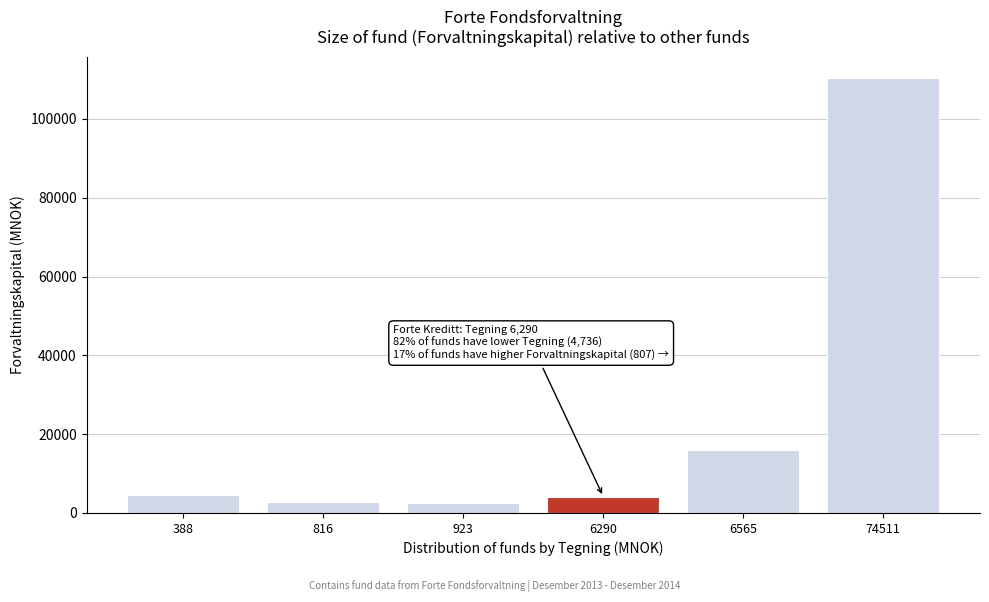

What is the difference between the second highest and second lowest values?

13186